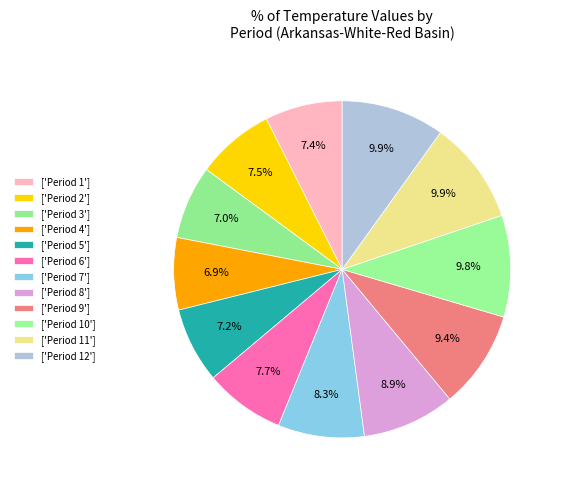

Count the number of slices in the pie.

12